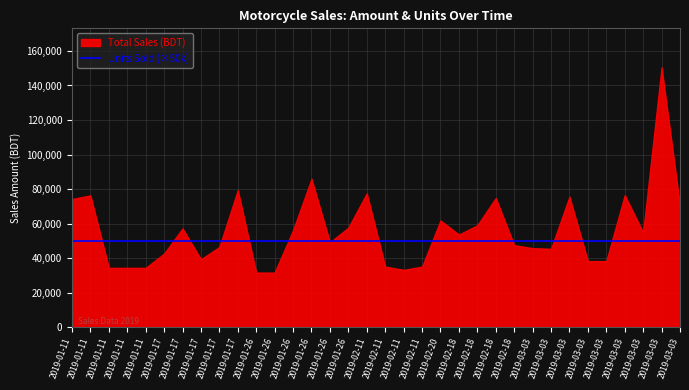

What is the label of the 3rd point from the right?

2019-03-03